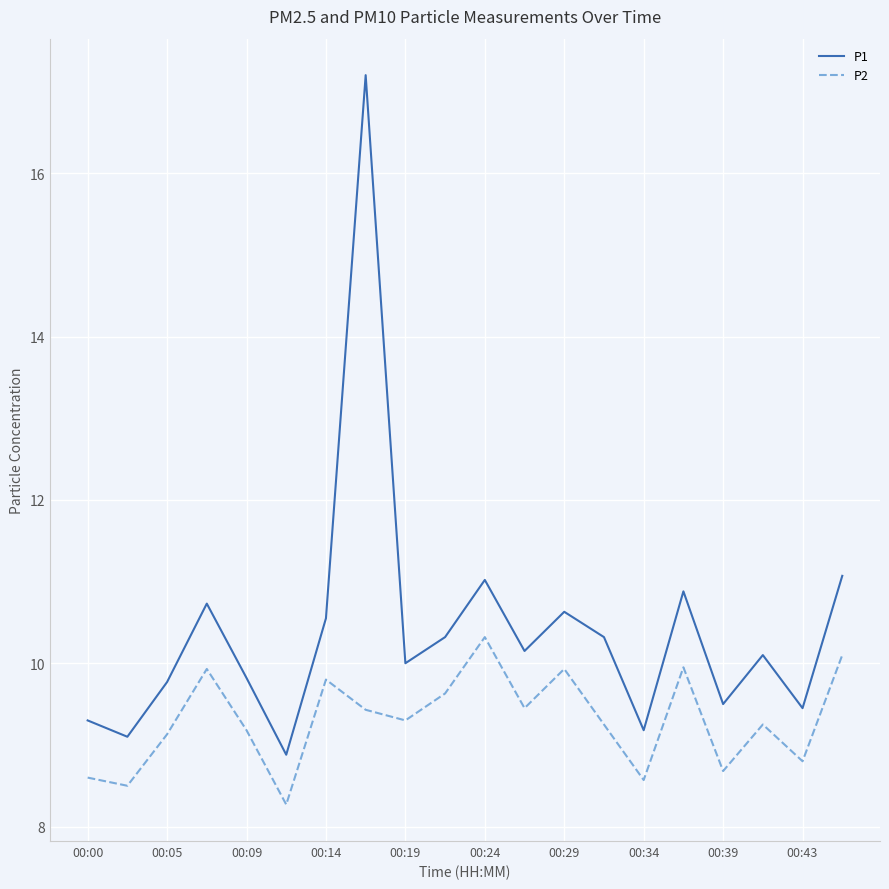

Which series has the largest range (max minus min)?

P1